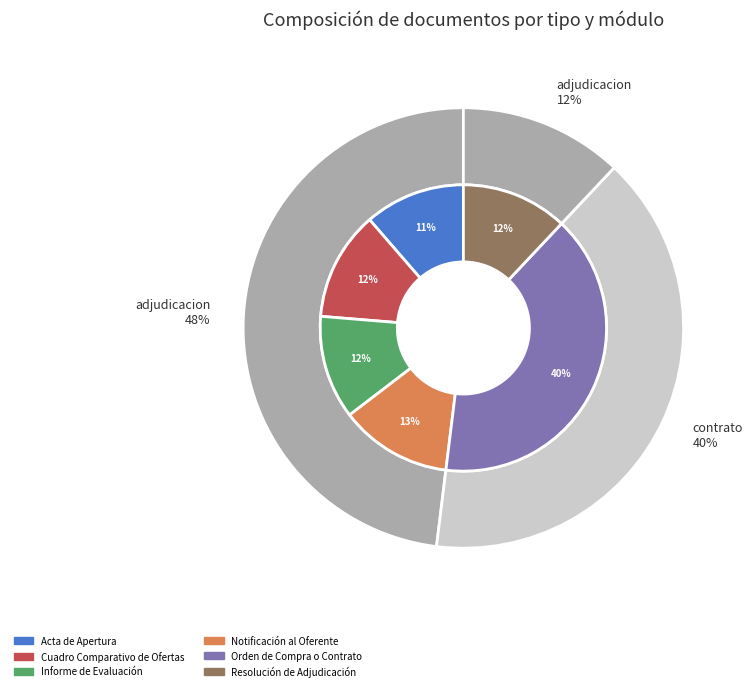

Which slice is the largest?

Orden de Compra o Contrato